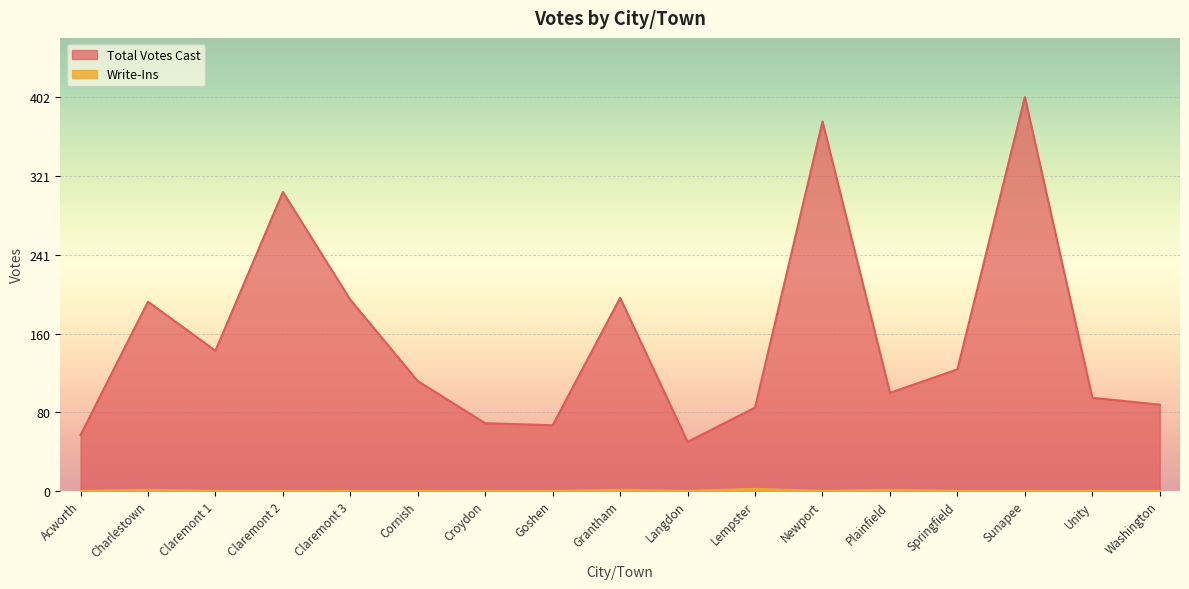

What is the label of the 5th point from the right?

Plainfield